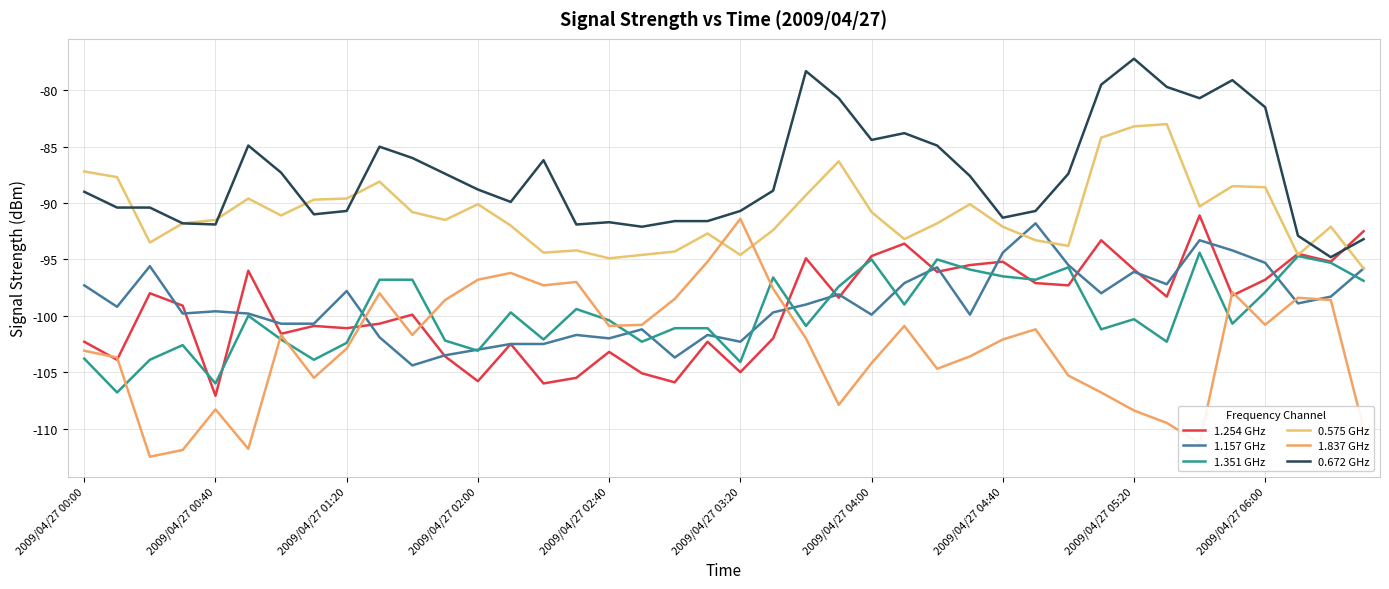

Does the chart display data point markers on the line(s)?

No